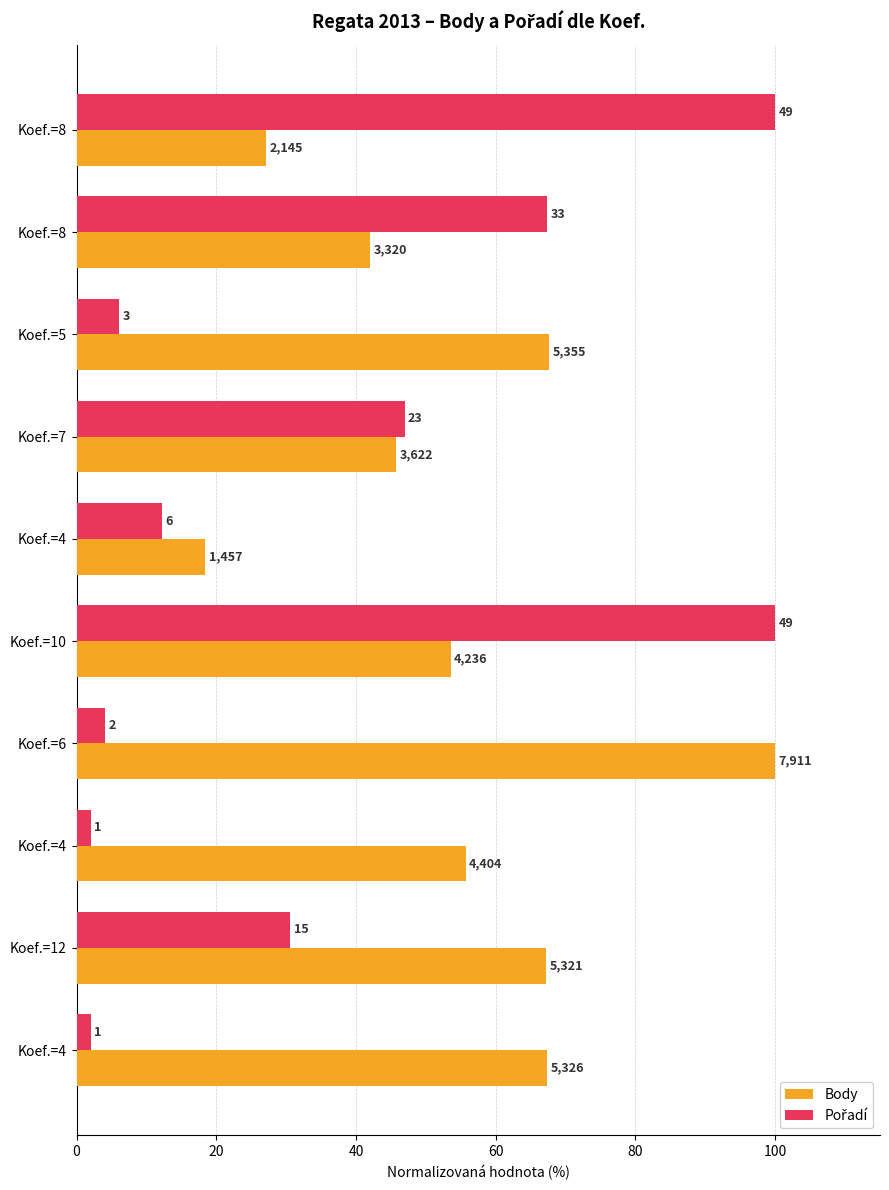

What is the difference between the maximum and minimum values in the Body series?

81.6